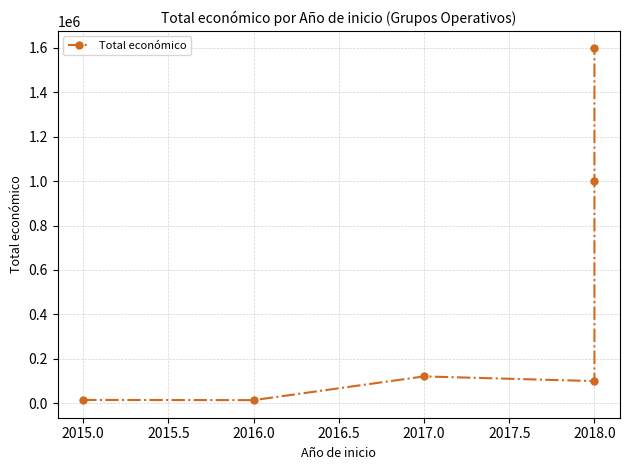

Does the chart display data point markers on the line(s)?

Yes